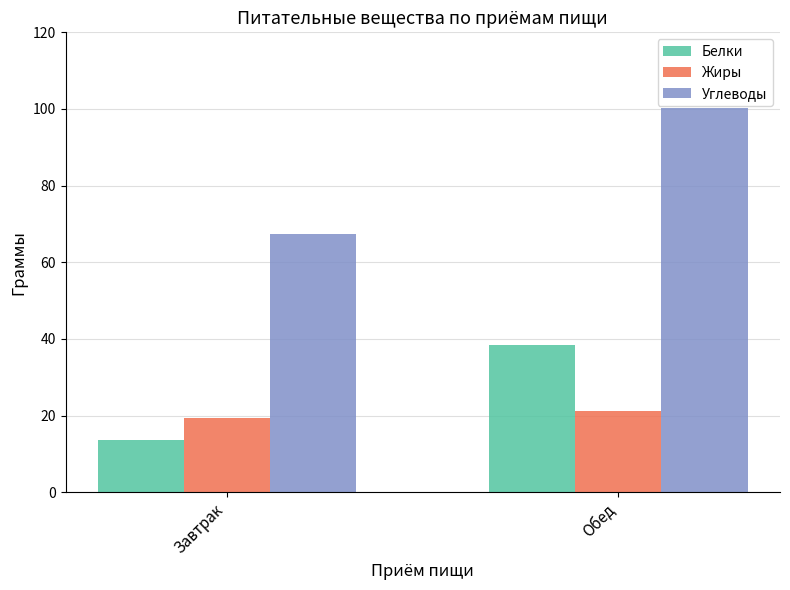

What is the difference between the maximum and minimum values in the Белки series?

24.6